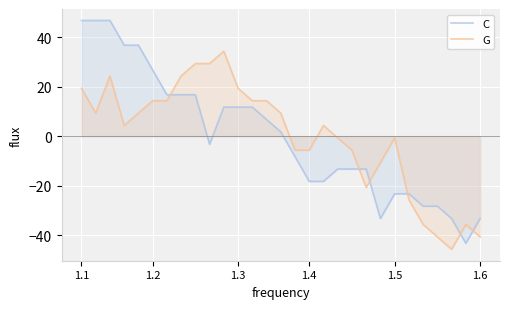

What is the difference between the C values at 23 and 19?

10.0